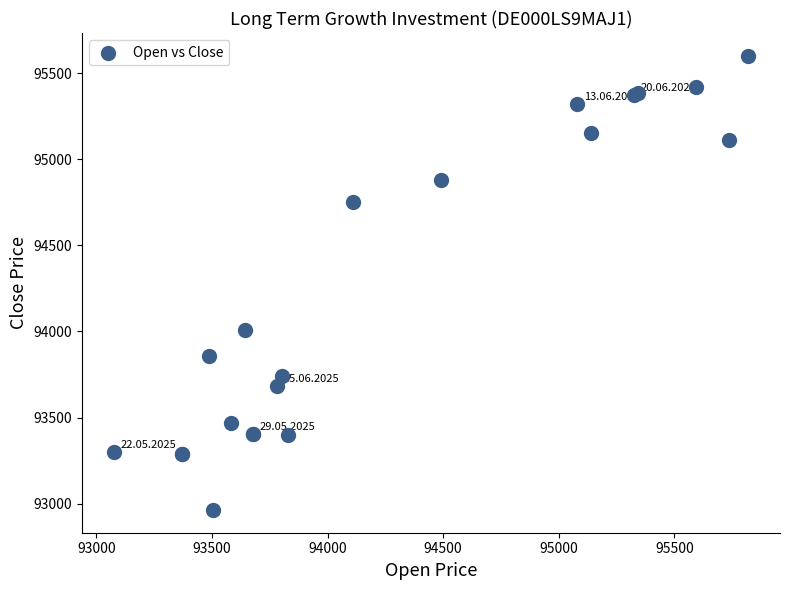

What Y value in the scatter plot is closest to 94282?

94011